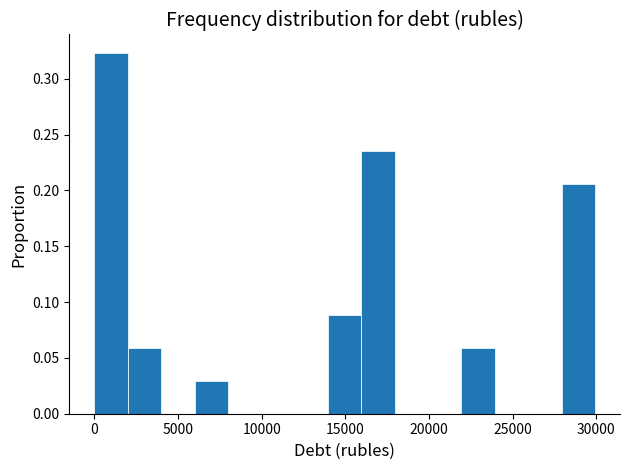

Around what value on the x-axis is the tallest bar? Give the approximate position of its centre, as read against the axis.

1000